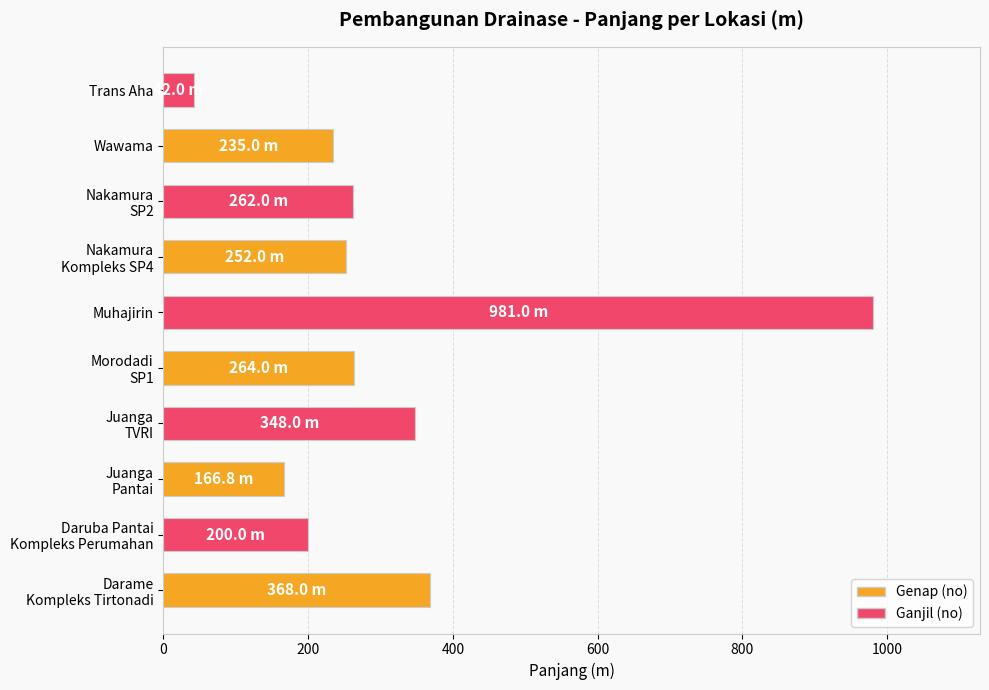

What is the ratio of the value at Muhajirin to the value at Wawama?

4.2